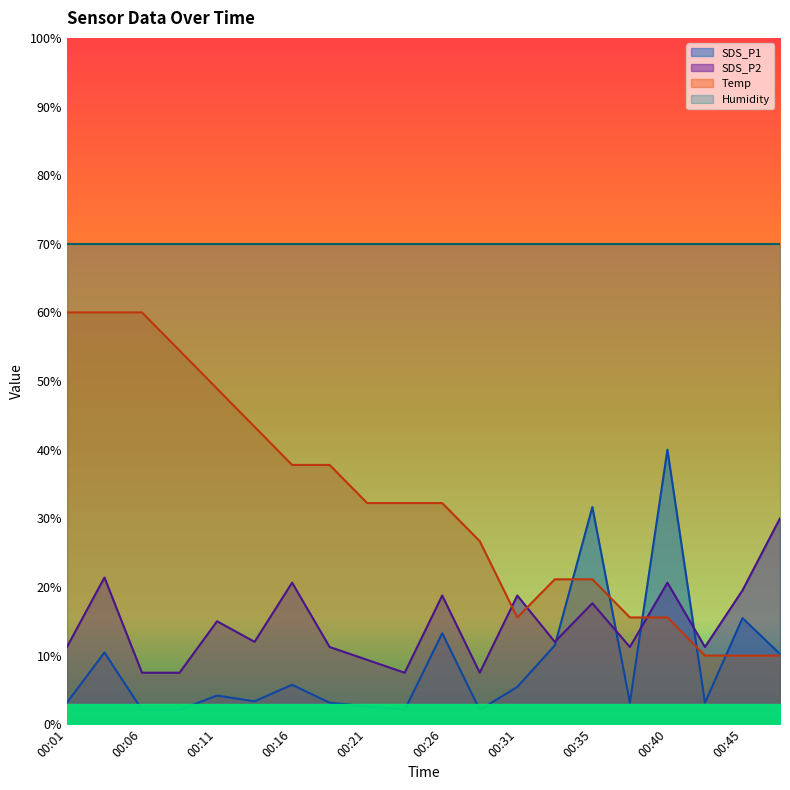

True or false: Temp and SDS_P2 intersect in this chart.

True